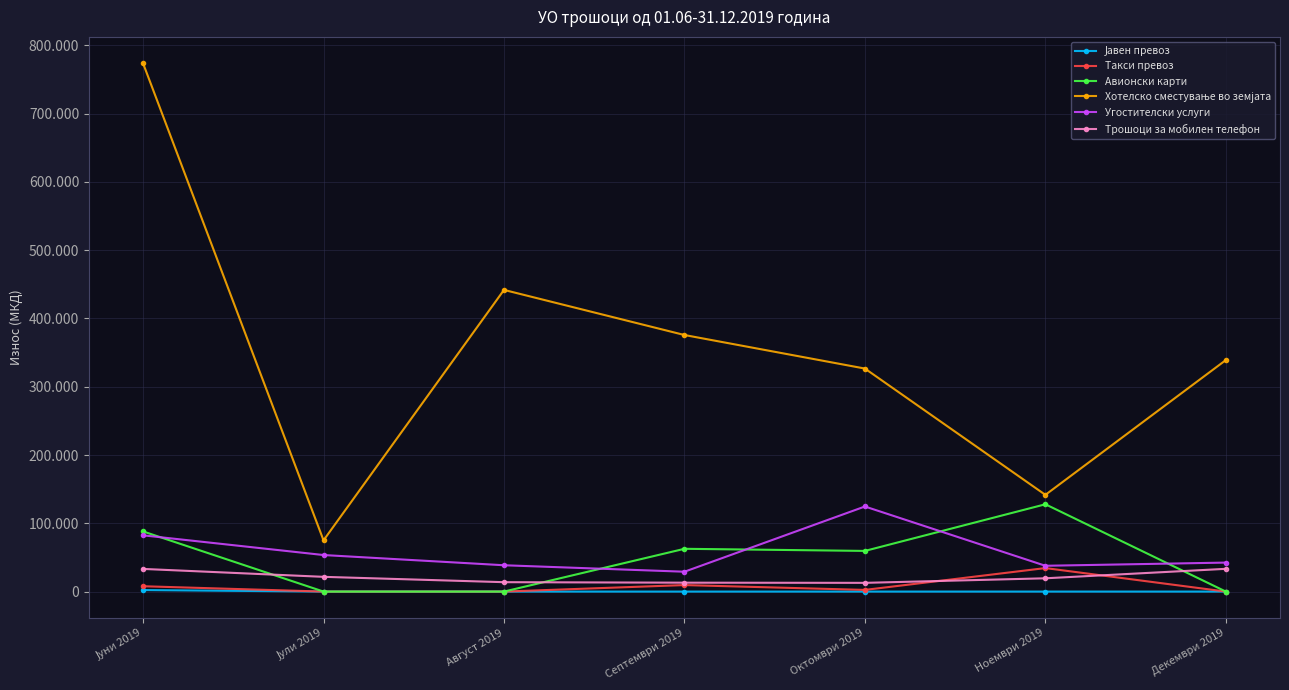

What is the total value across all series at Септември 2019?

490092